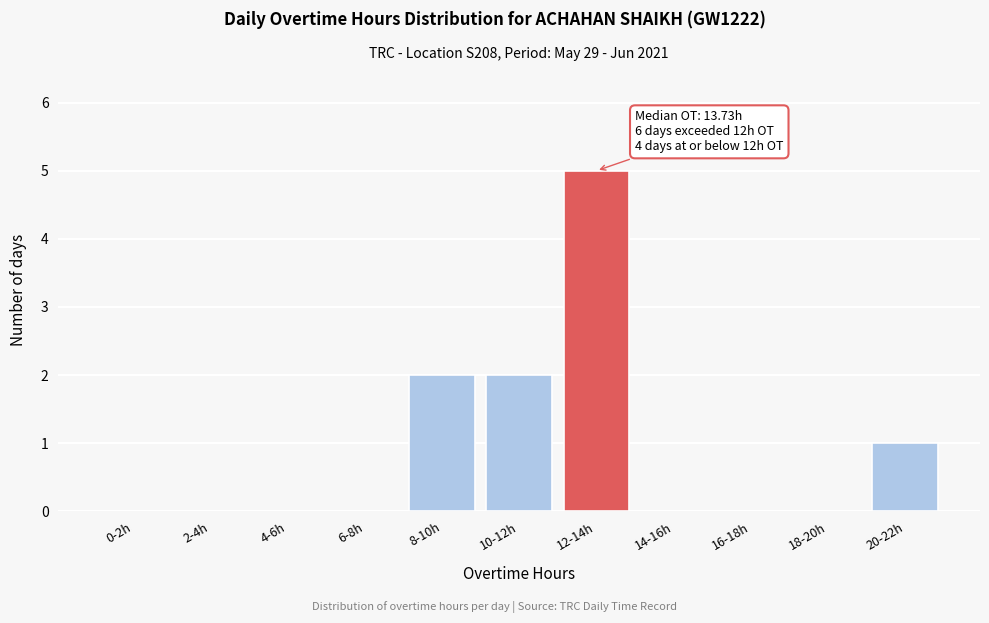

Reading right to left, extract all data points from this chart.

20-22h=1	18-20h=0	16-18h=0	14-16h=0	12-14h=5	10-12h=2	8-10h=2	6-8h=0	4-6h=0	2-4h=0	0-2h=0